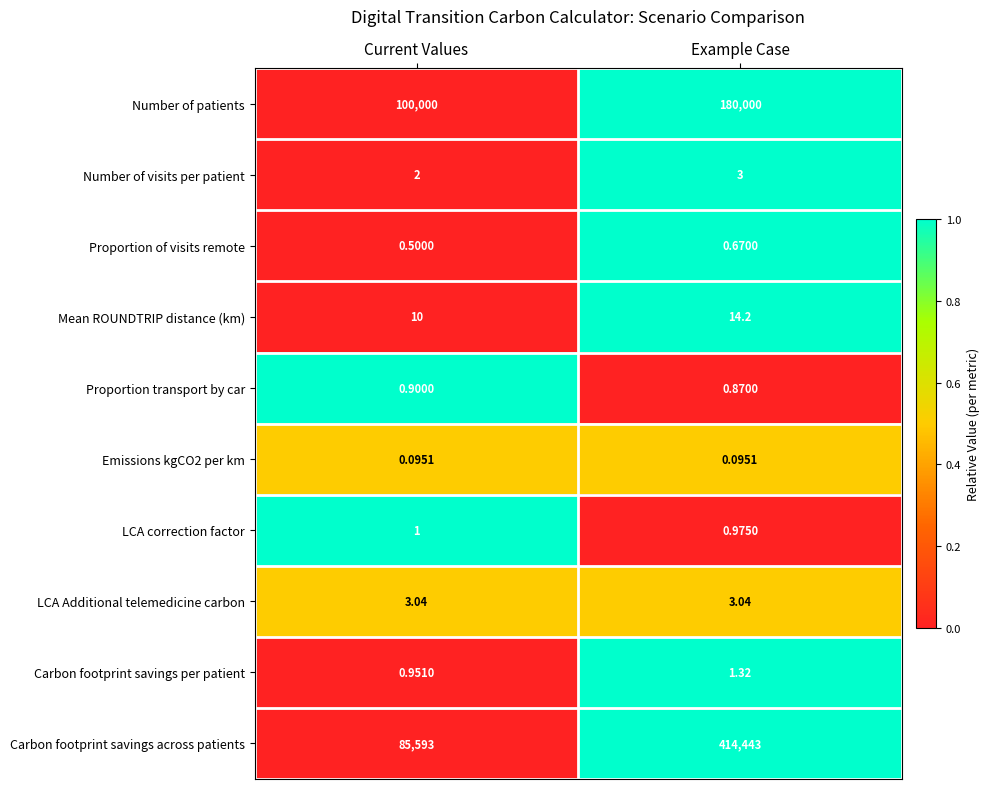

At which category is the sum across all series the highest?

Example Case